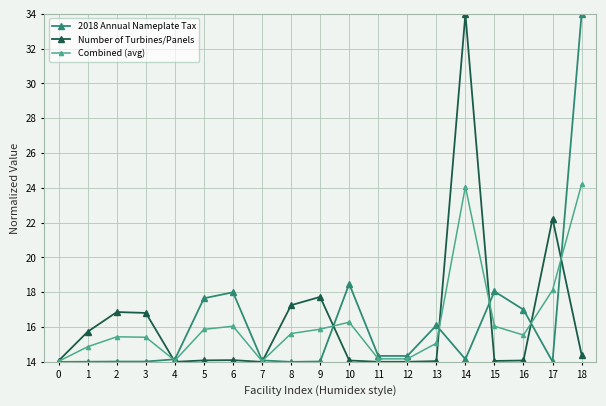

True or false: Number of Turbines/Panels has more than 2 interior local peaks.

True